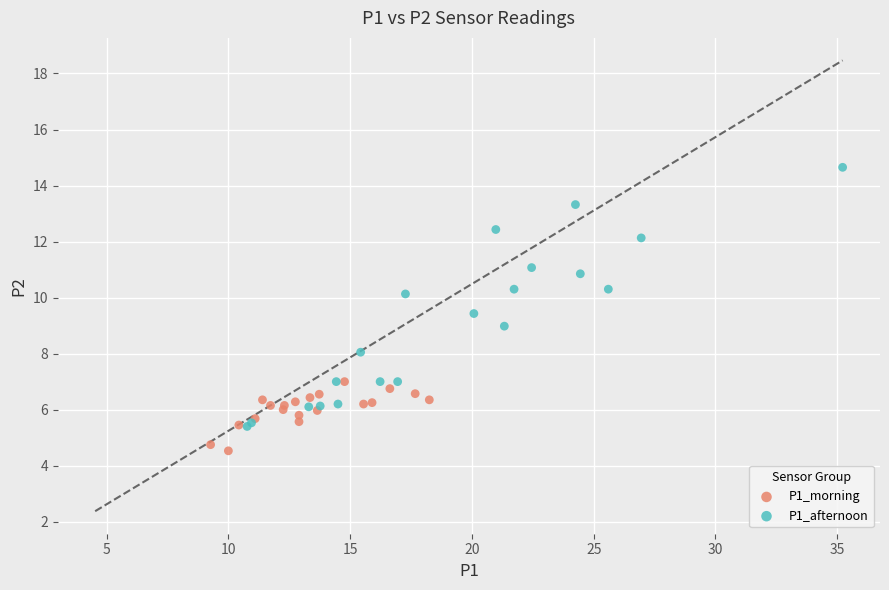

Which series contains the highest Y value?

P1_afternoon